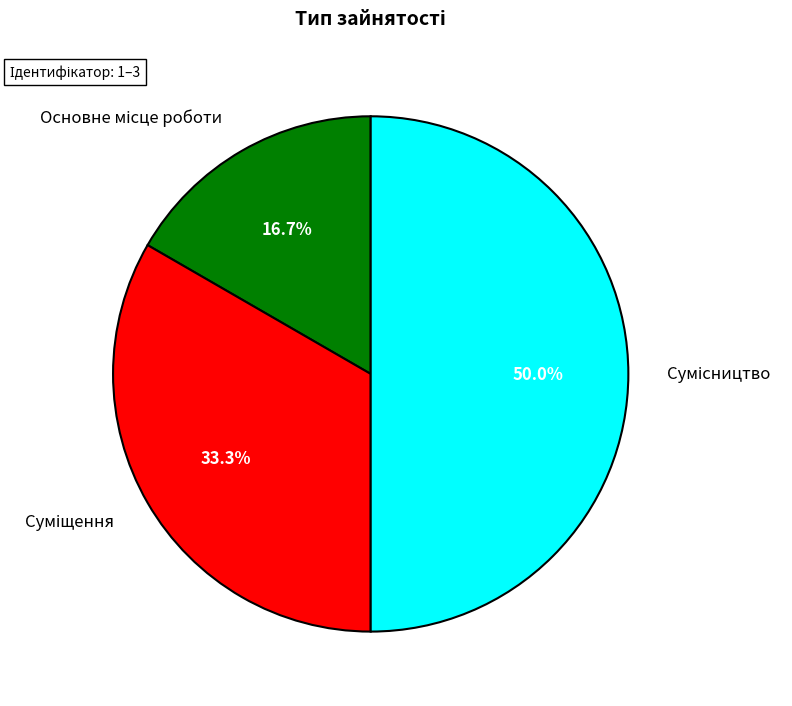

What is the change in value from Основне місце роботи to Сумісництво?

+2